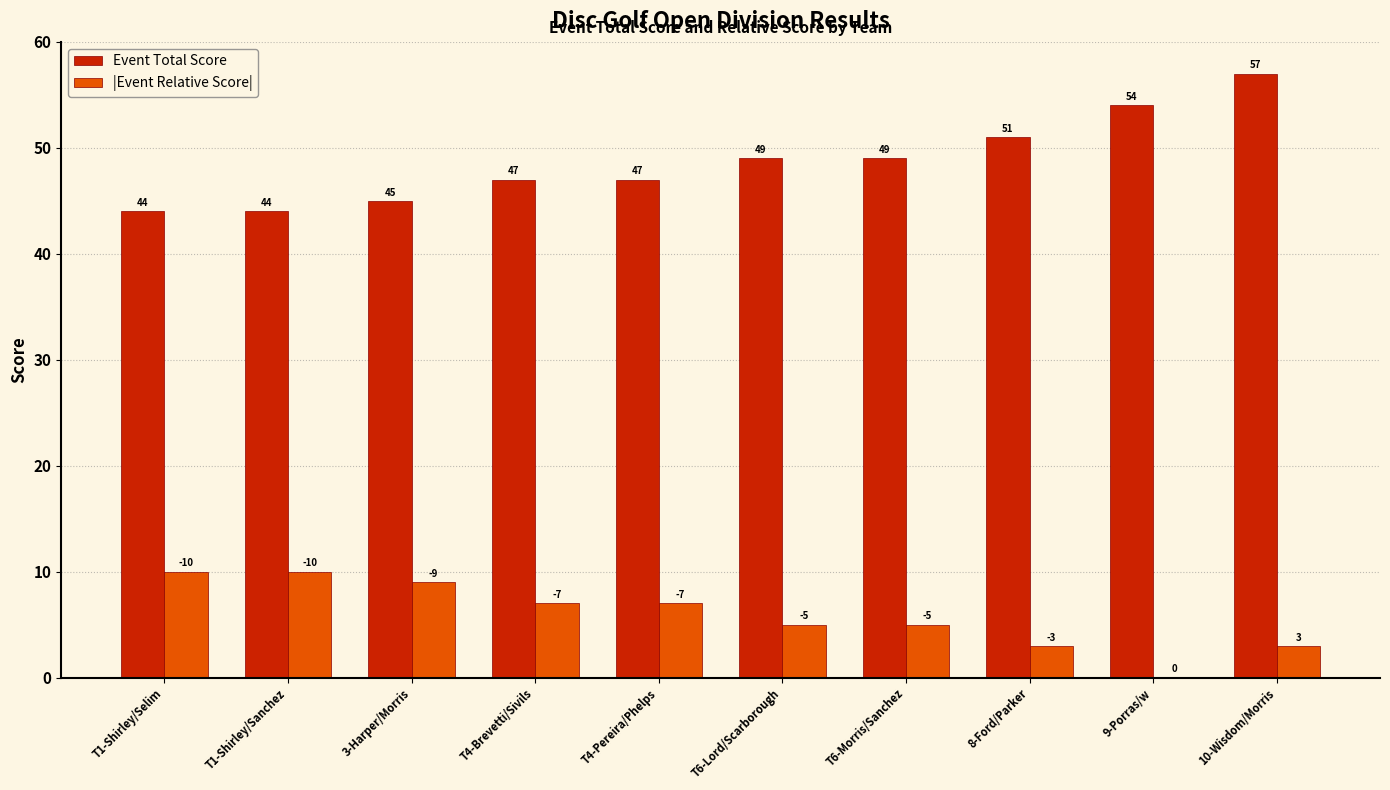

At which category does the chart reach its peak across all series?

10-Wisdom/Morris